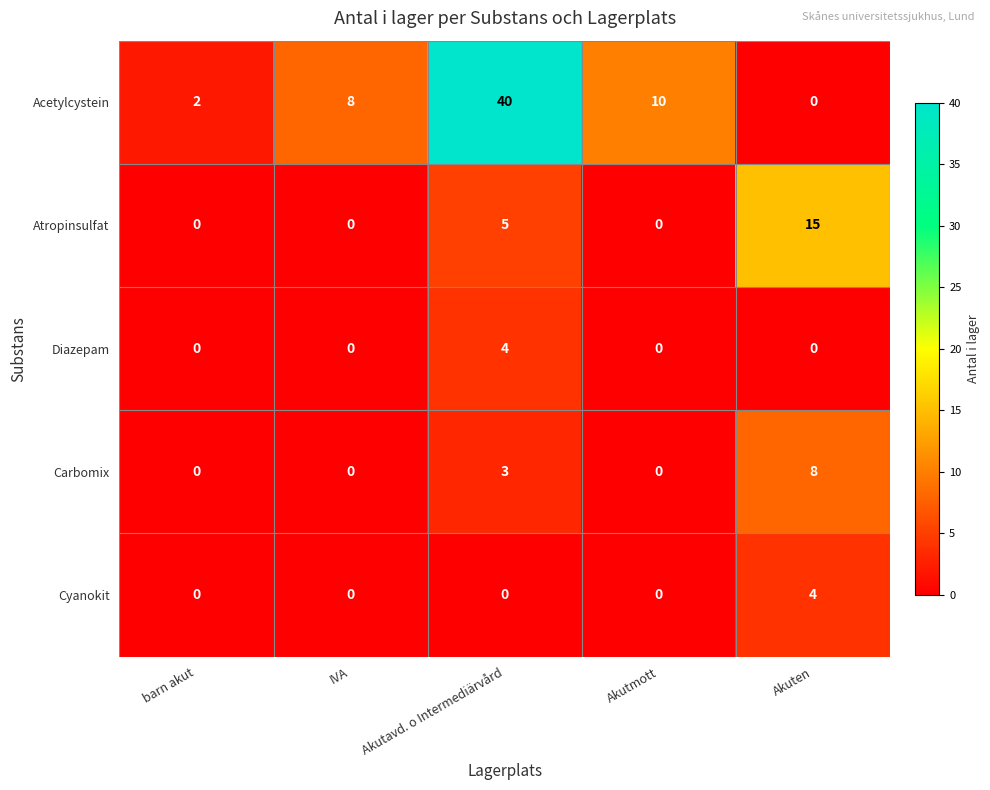

Which category has the highest value in the Diazepam series?

Akutavd. o Intermediärvård